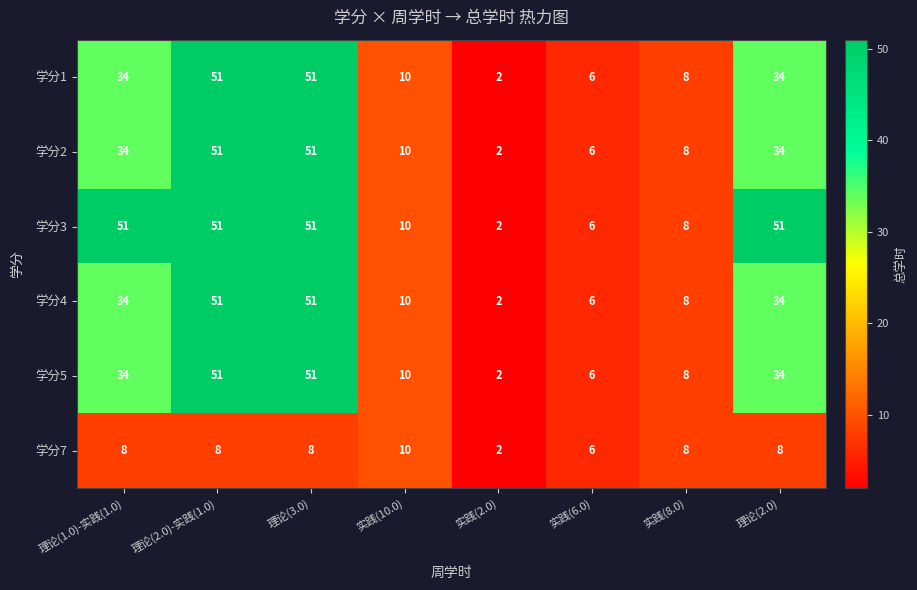

What is the sum of all 学分4 values?

196